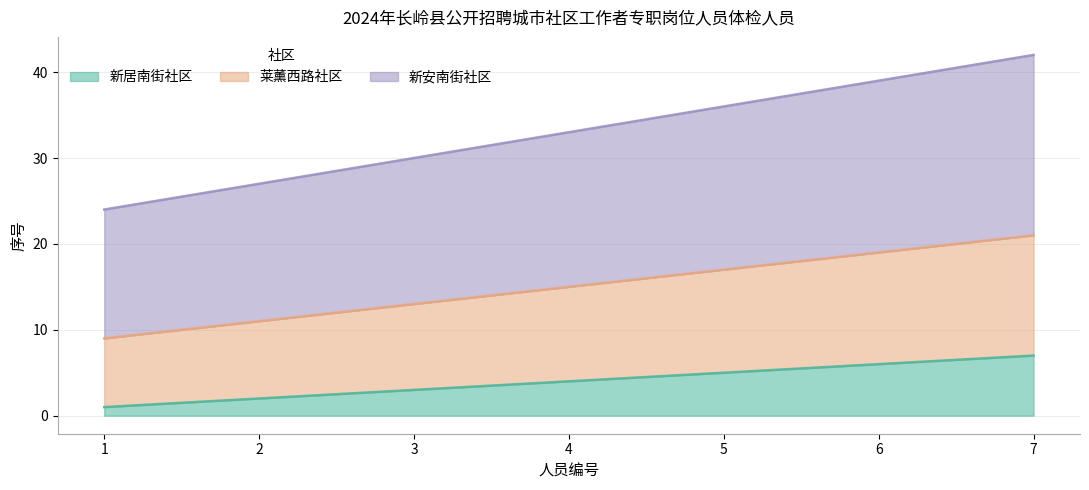

Which has a higher value, 5 or 1?

5